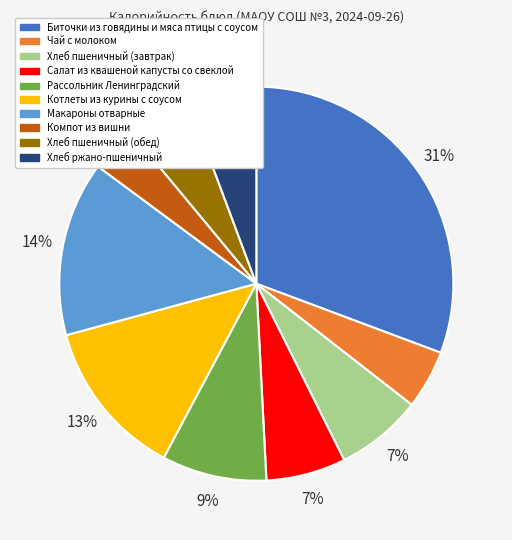

Count the number of slices in the pie.

10